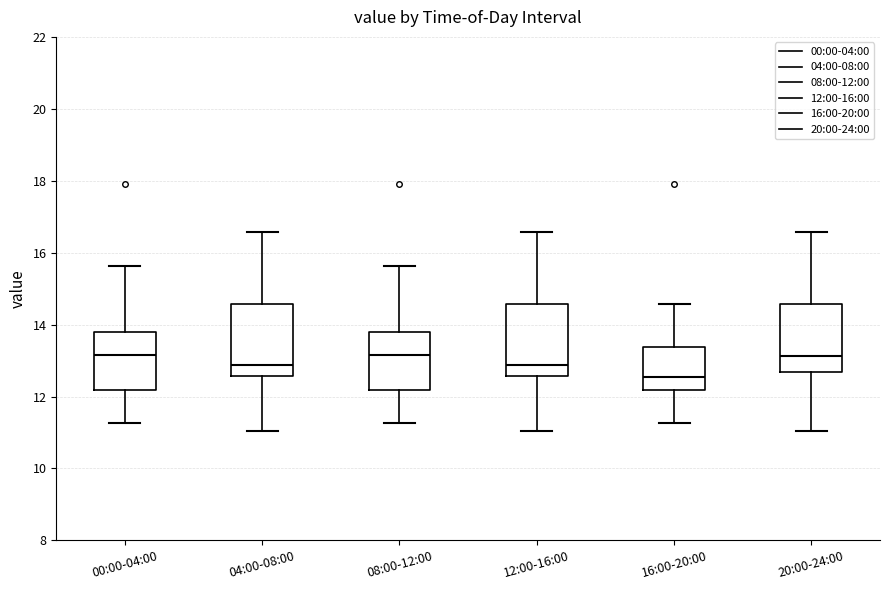

Which box has the lowest median line?

16:00-20:00